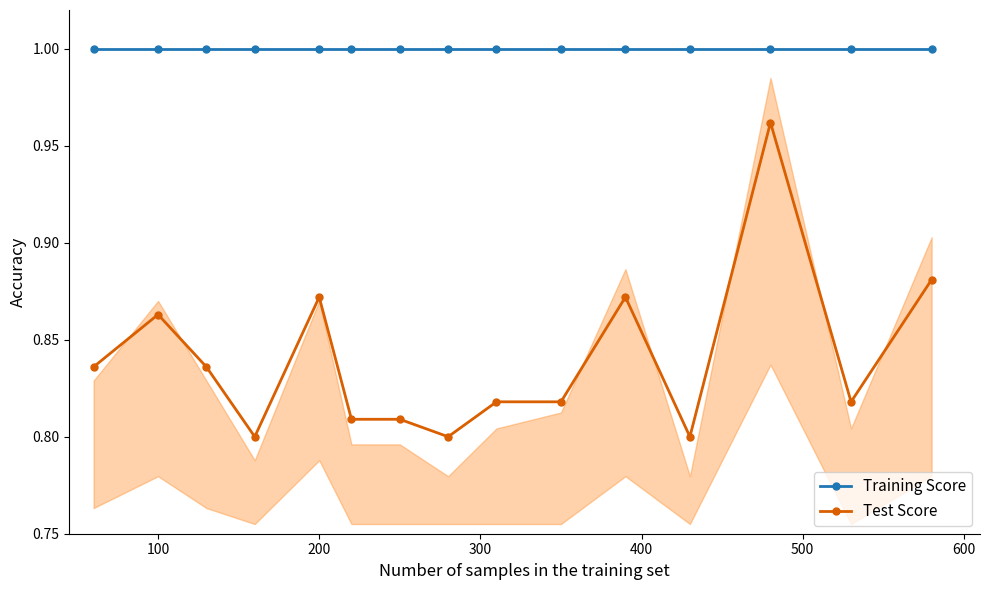

True or false: Training Score and Test Score cross at least once.

False